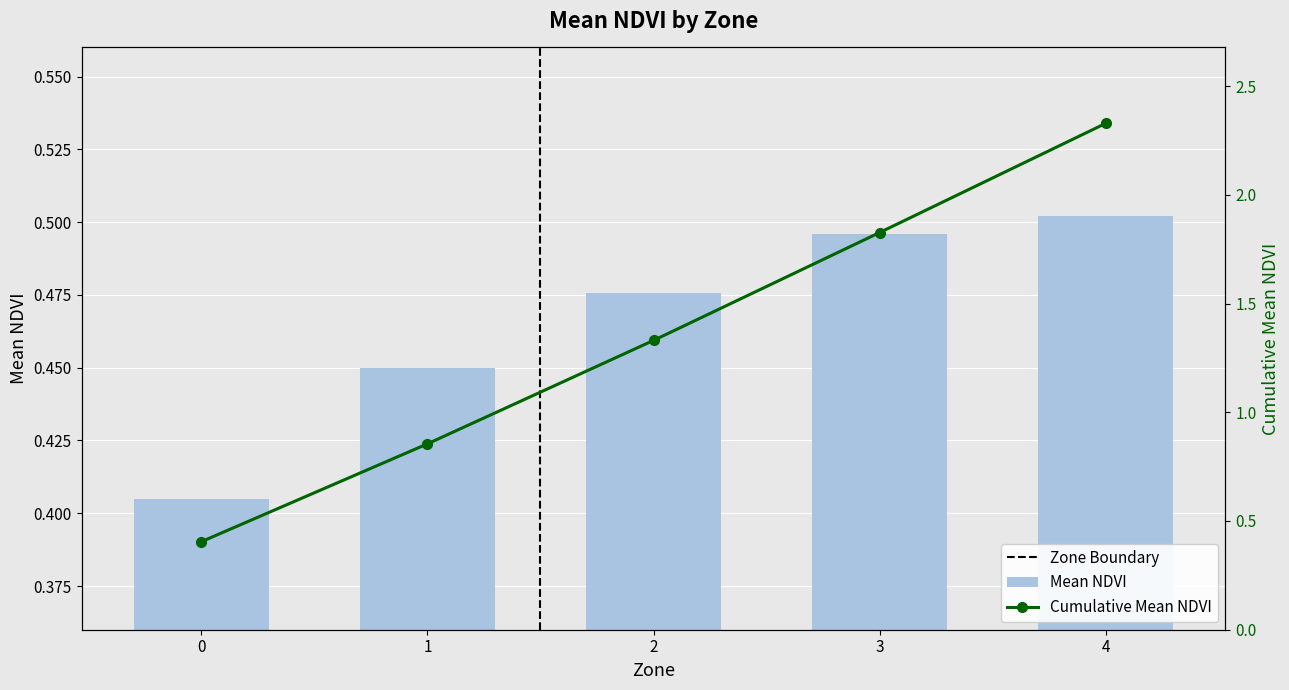

Read the value at 3.

0.5